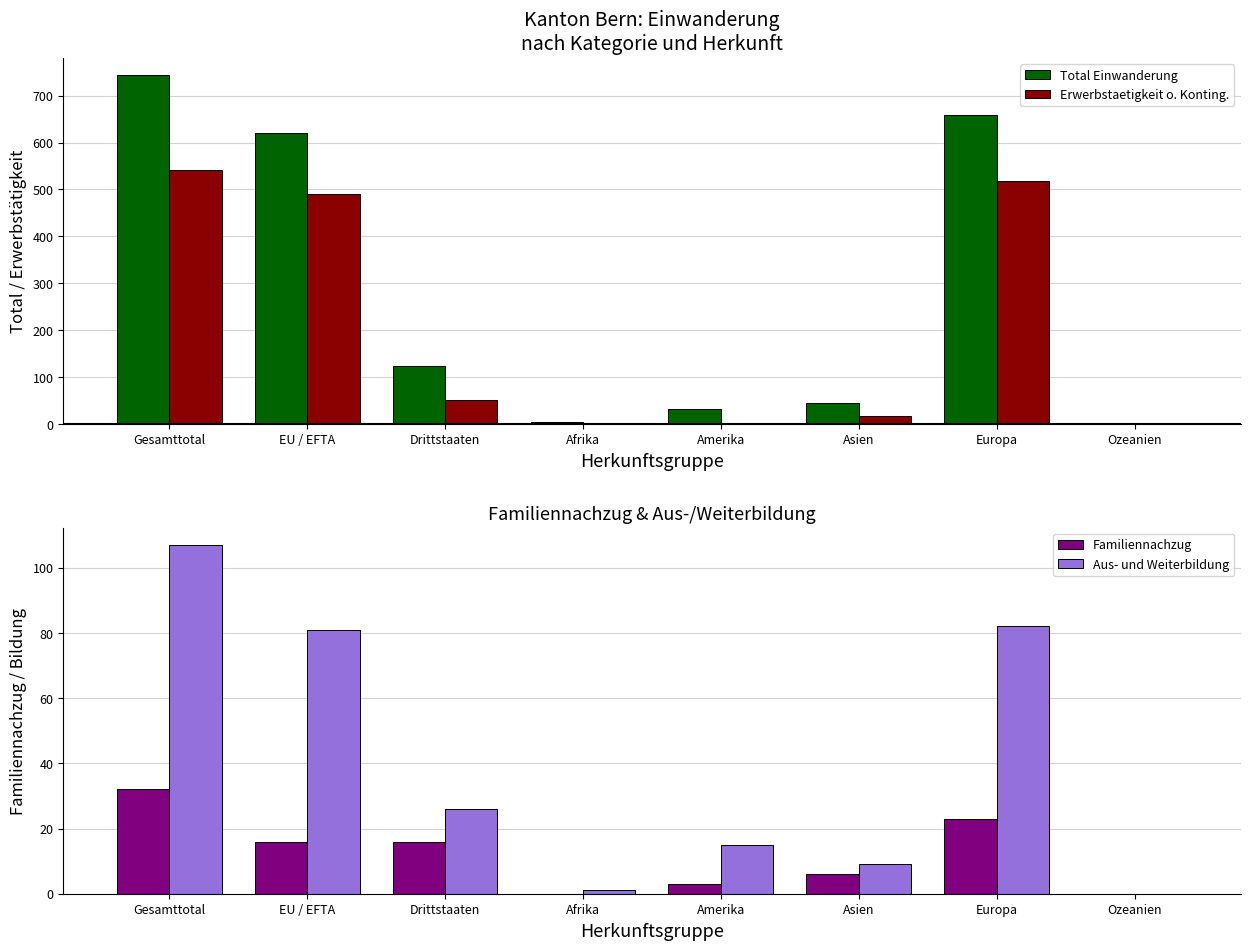

Are the bars horizontal?

No